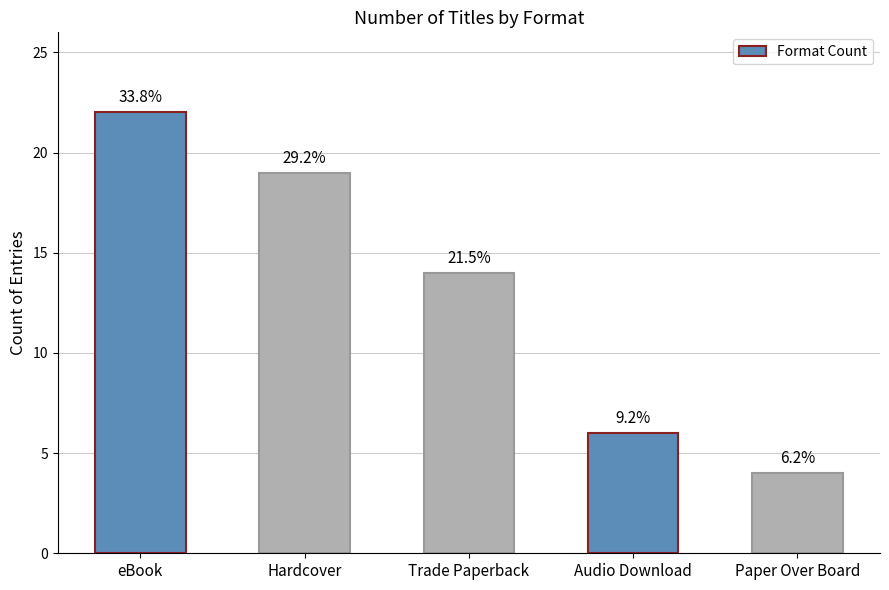

Where does the data first go above 14?

eBook